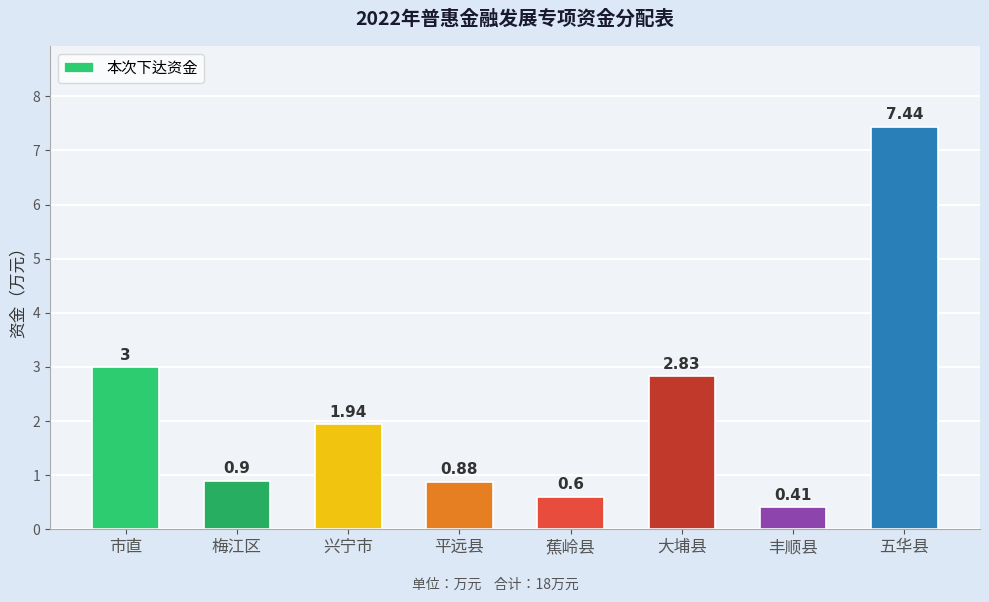

Which category has the highest value across all series?

五华县